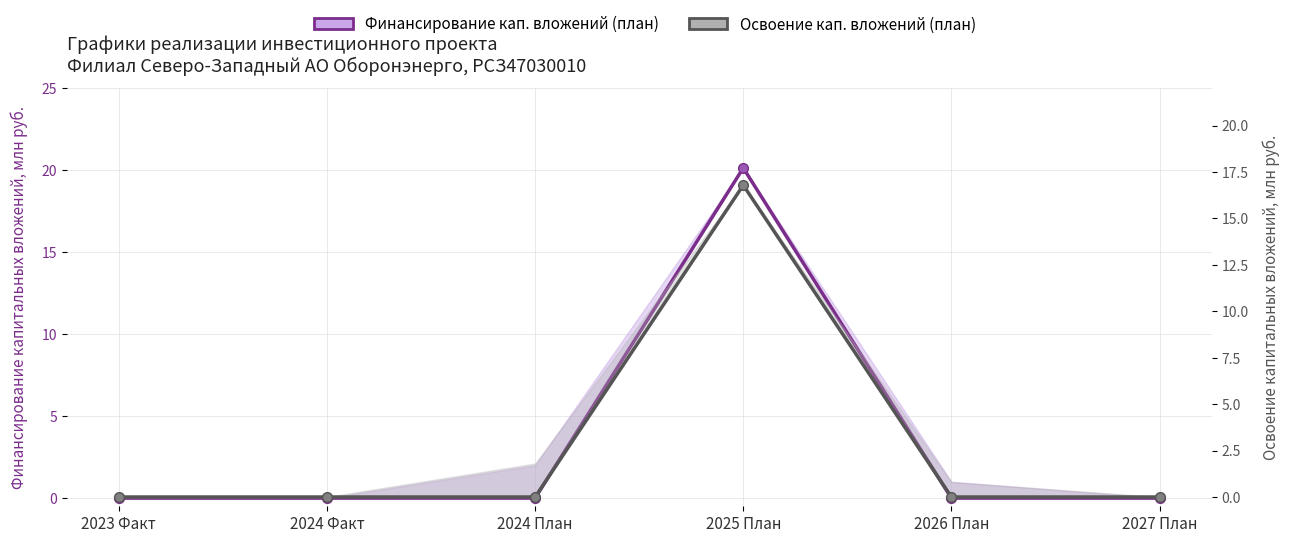

How many categories are shown in the chart?

6